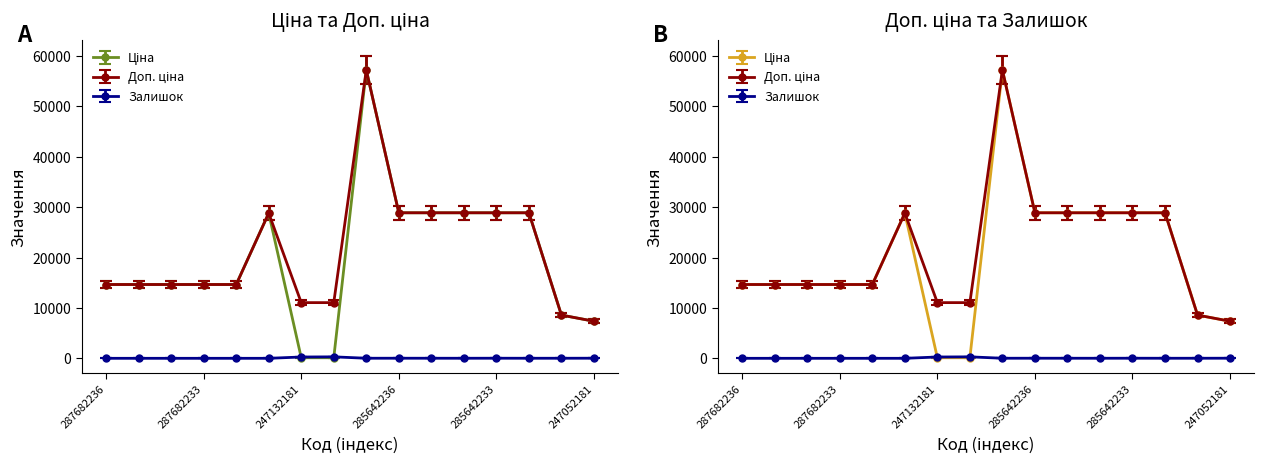

Does the chart display data point markers on the line(s)?

Yes